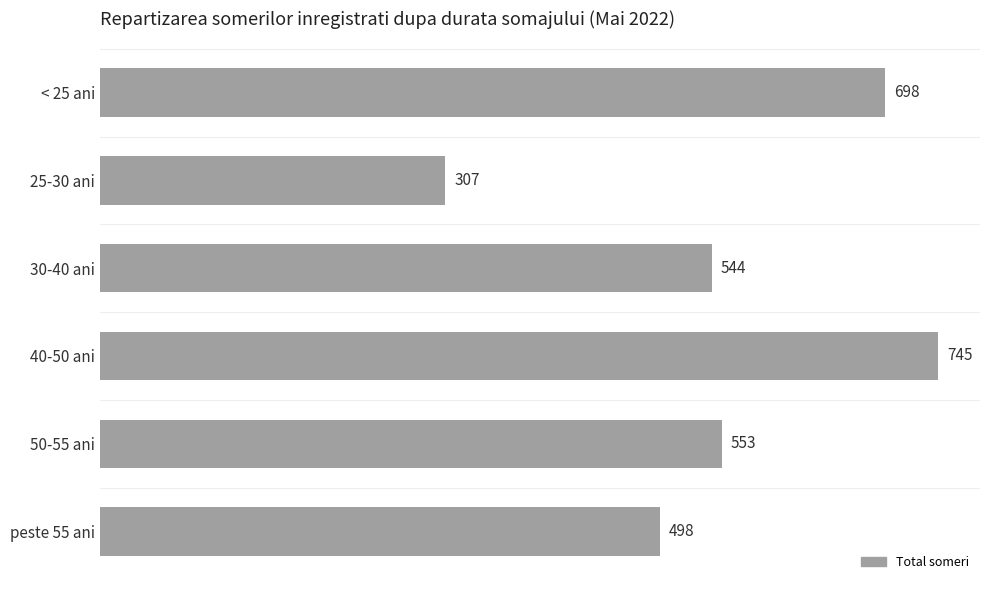

Rank the categories by value from highest to lowest.

40-50 ani, < 25 ani, 50-55 ani, 30-40 ani, peste 55 ani, 25-30 ani